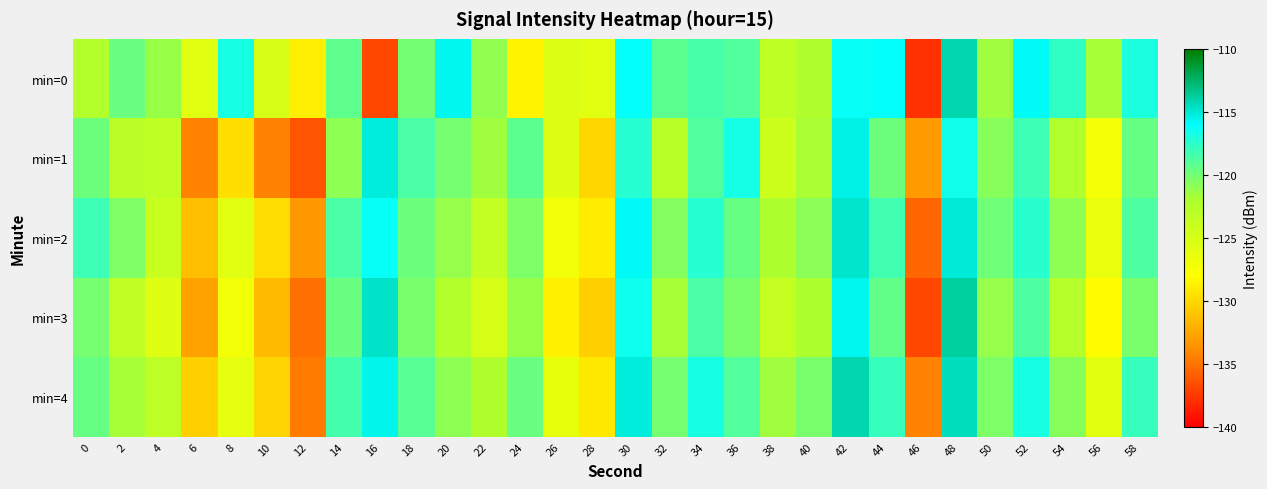

Between 10 and 14, which is larger?

14